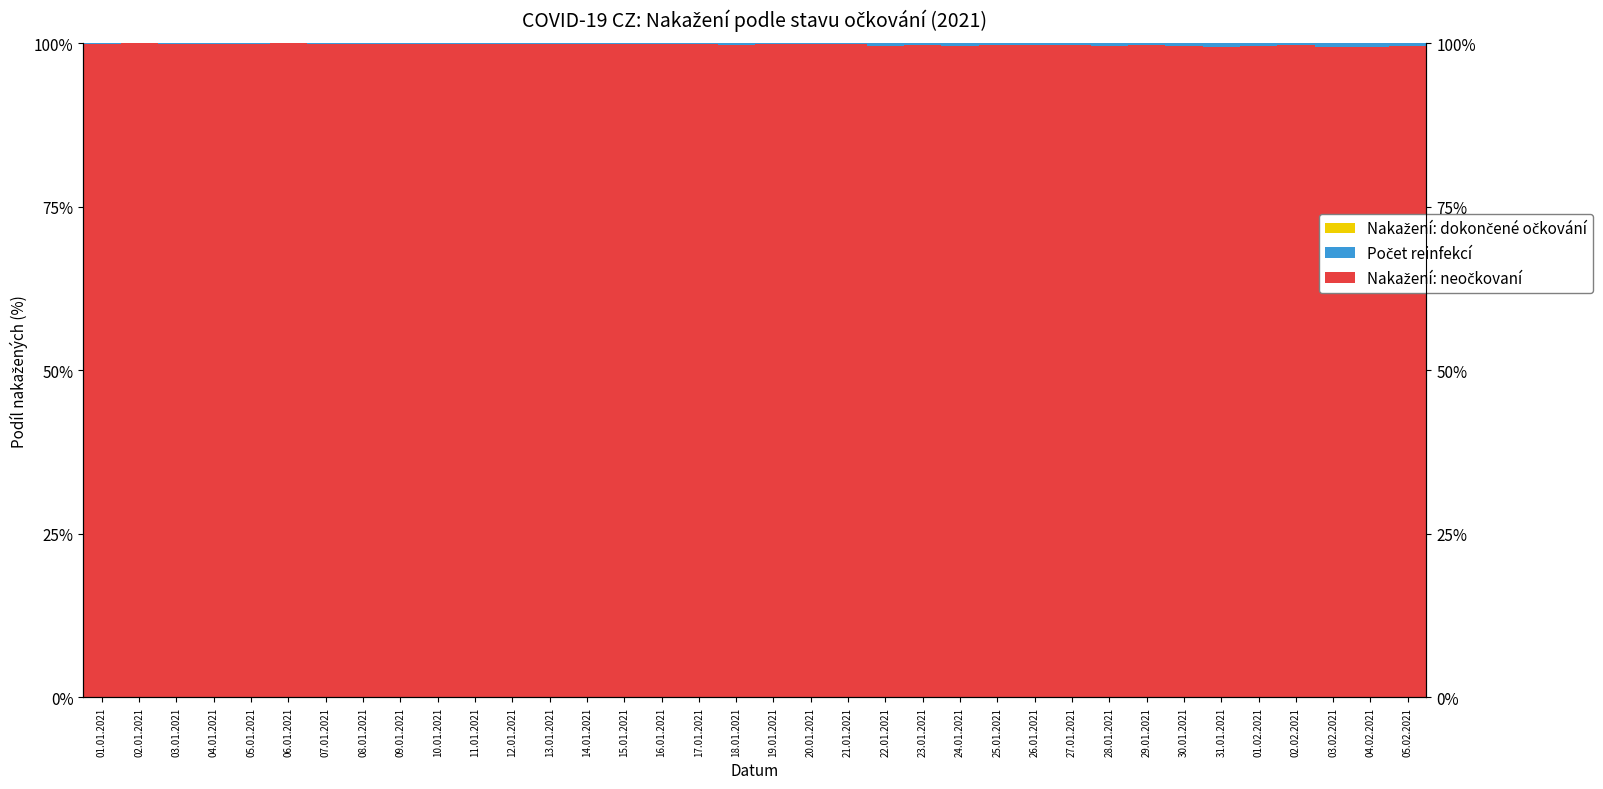

Which category has the lowest value in the Nakažení: neočkovaní series?

31.01.2021